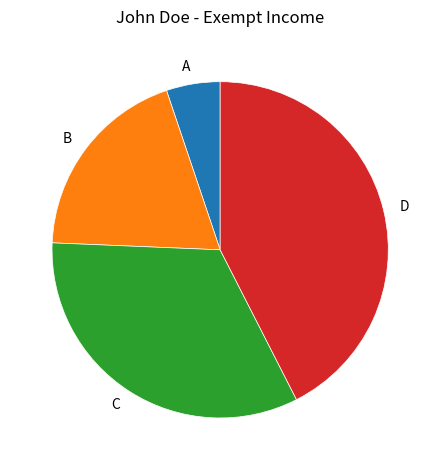

Which slice is the largest?

D